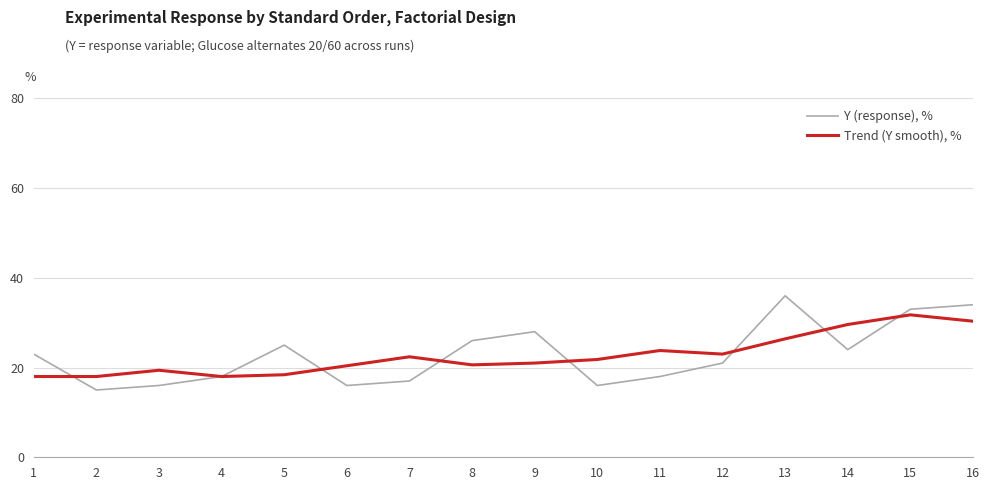

True or false: Y (response), % and Trend (Y smooth), % cross at least once.

True